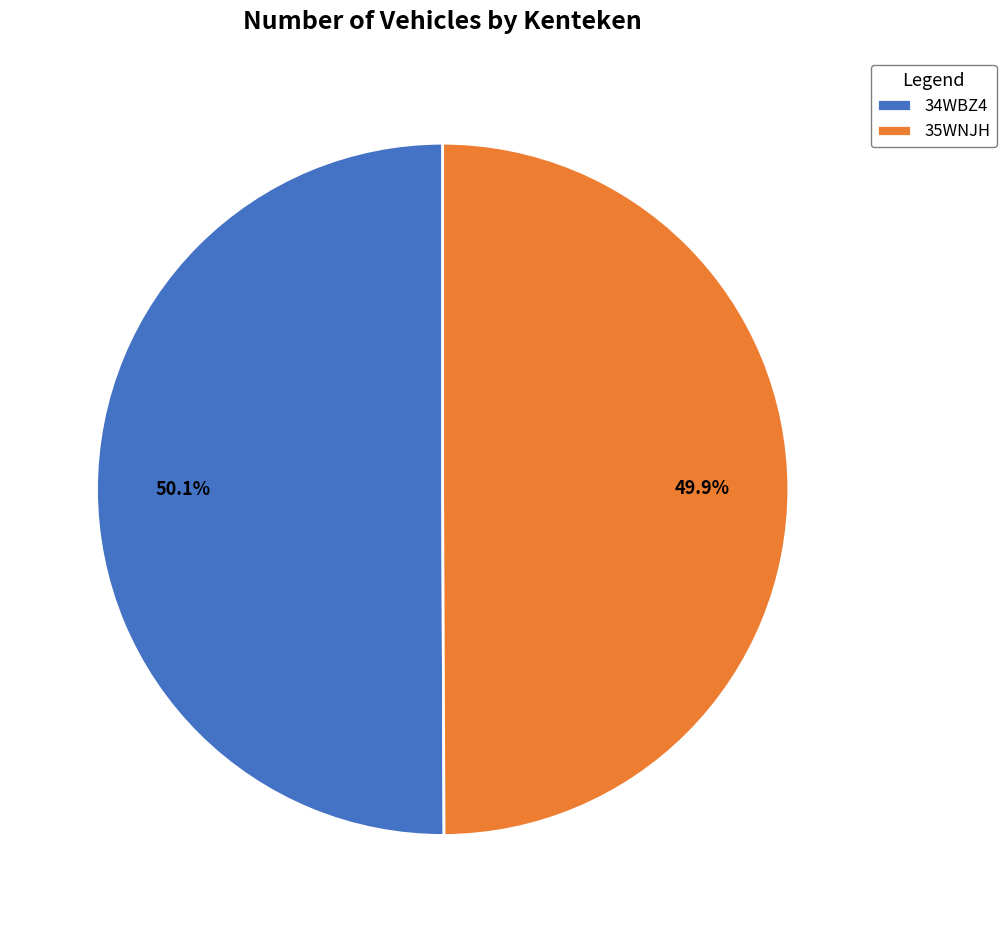

To the nearest percent, what percentage of the pie is 34WBZ4?

50%